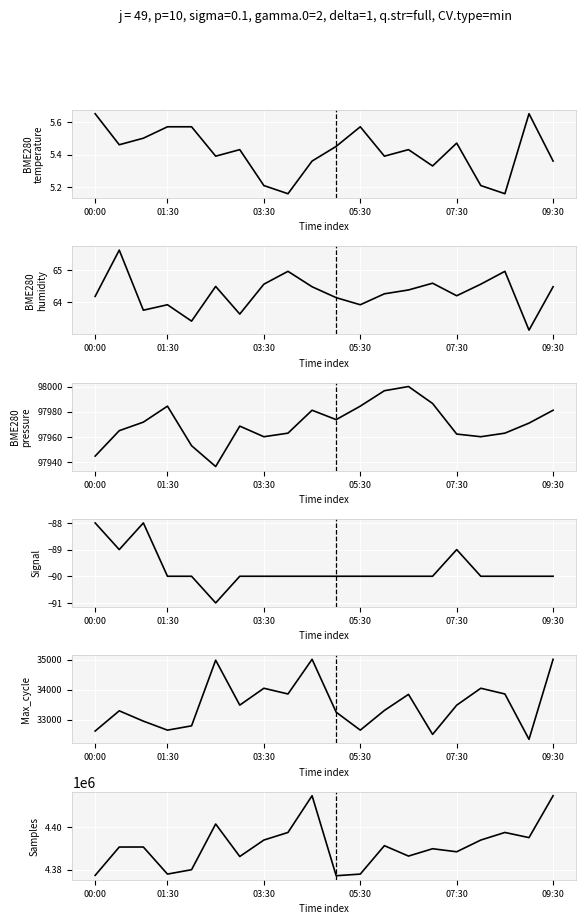

What are all the series names shown in the legend?

BME280_temperature, BME280_humidity, BME280_pressure, Signal, Max_cycle, Samples